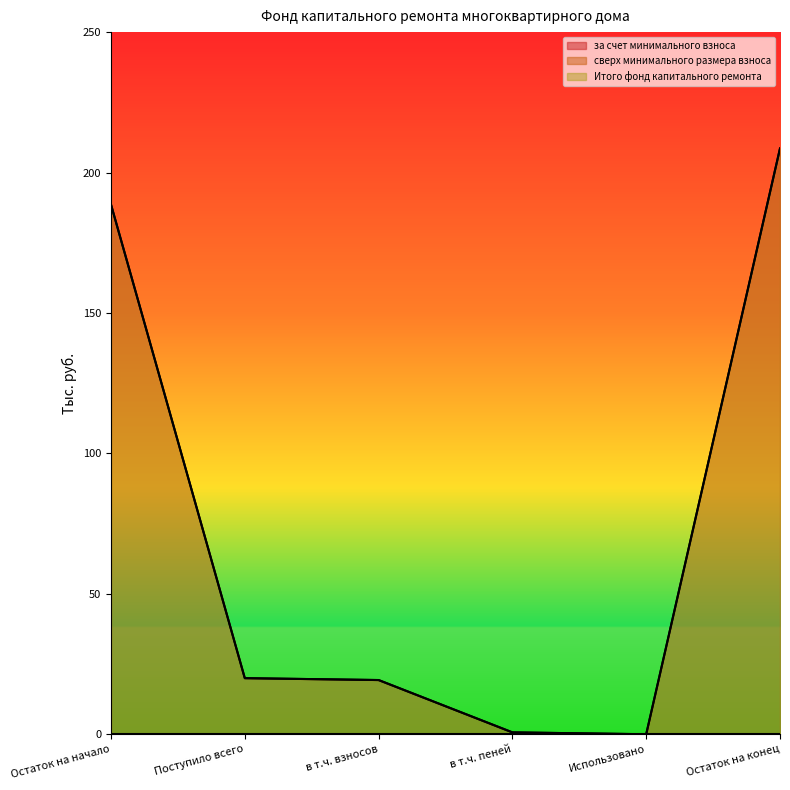

How many positive values does the Итого фонд капитального ремонта series have?

5